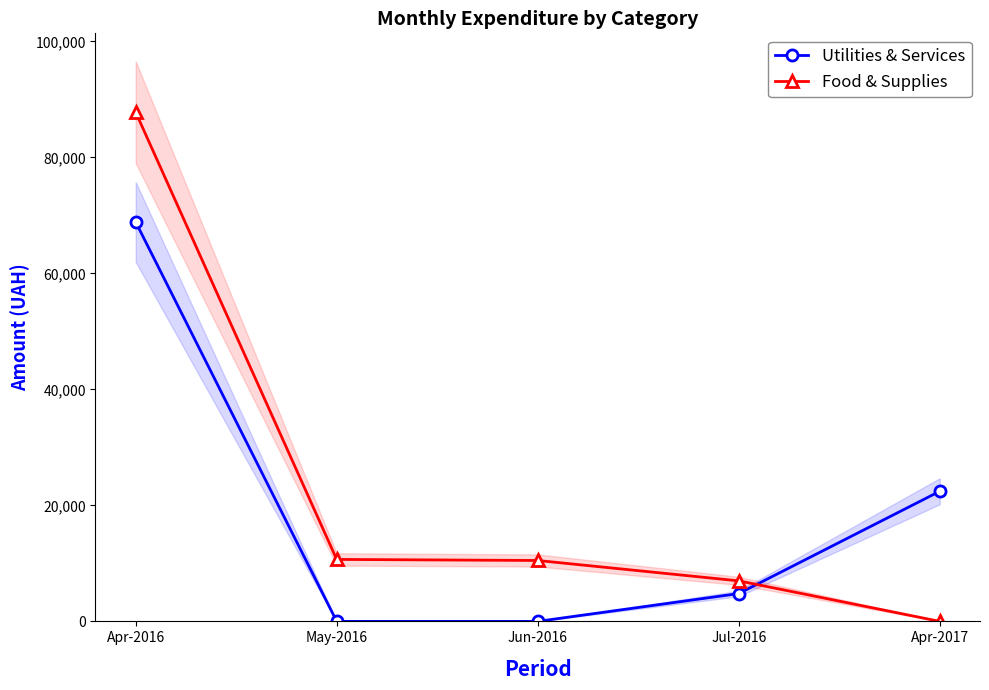

At which label does Food & Supplies reach its peak?

Apr-2016